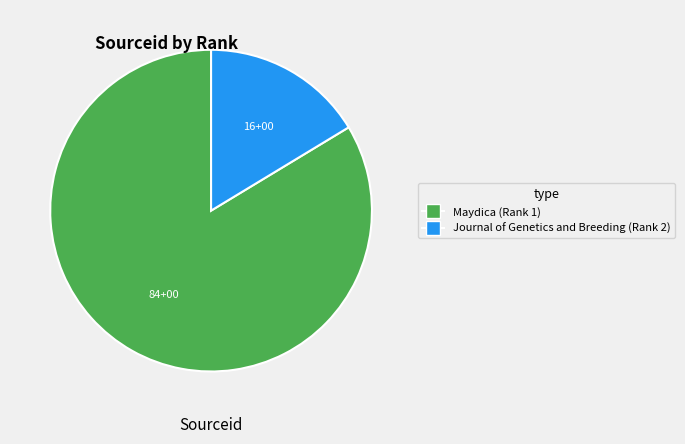

The Journal of Genetics and Breeding (Rank 2) slice represents 16% of the pie. True or false?

True